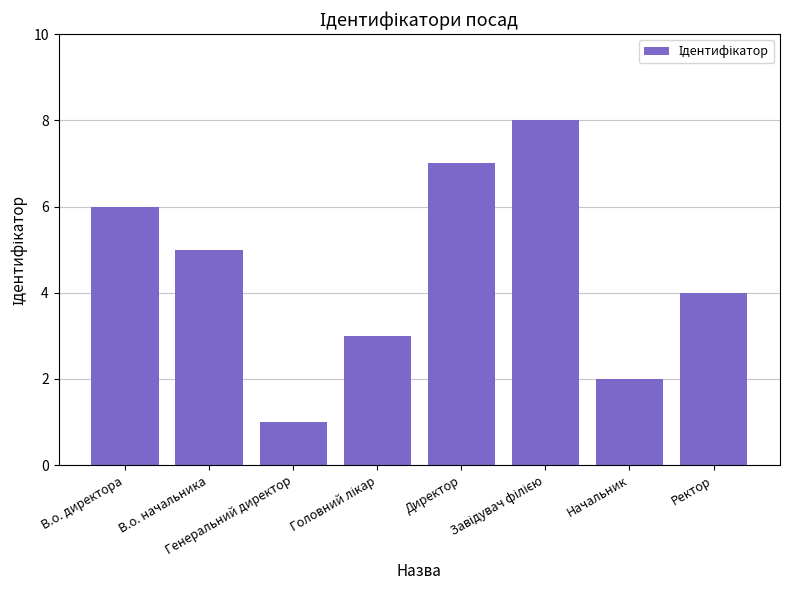

What is the difference between the maximum and minimum values?

7